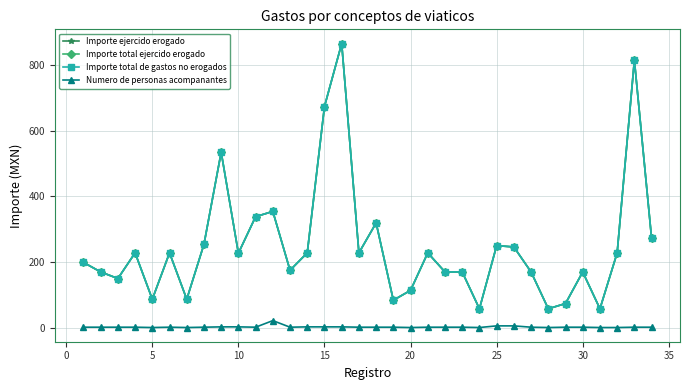

True or false: Importe ejercido erogado and Importe total ejercido erogado cross at least once.

False